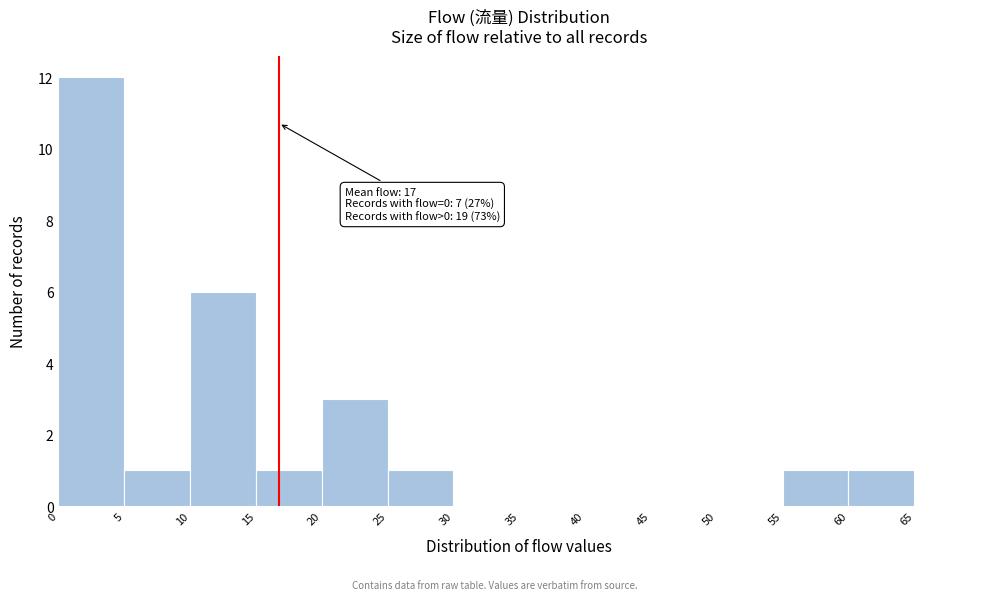

Over which range of the x-axis is the bar tallest?

0 to 5